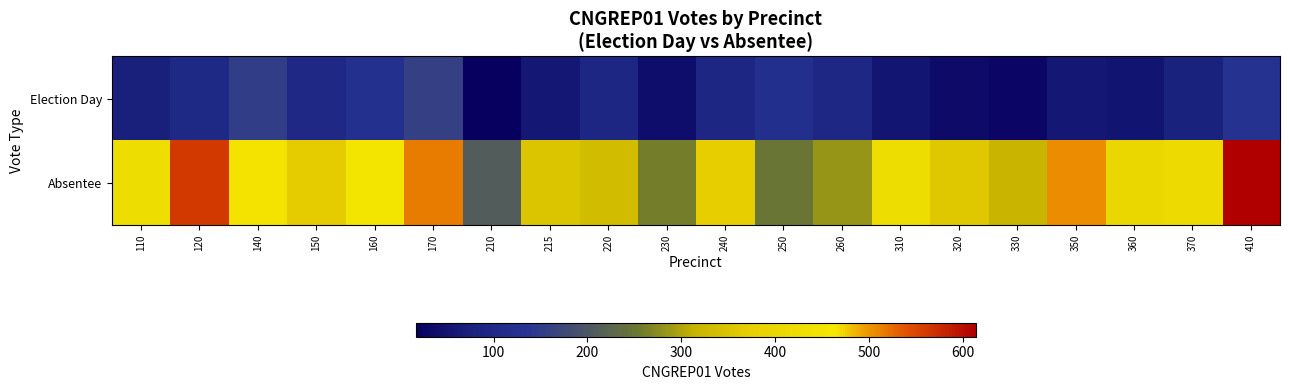

What is the difference between the highest and lowest values at 320?

323